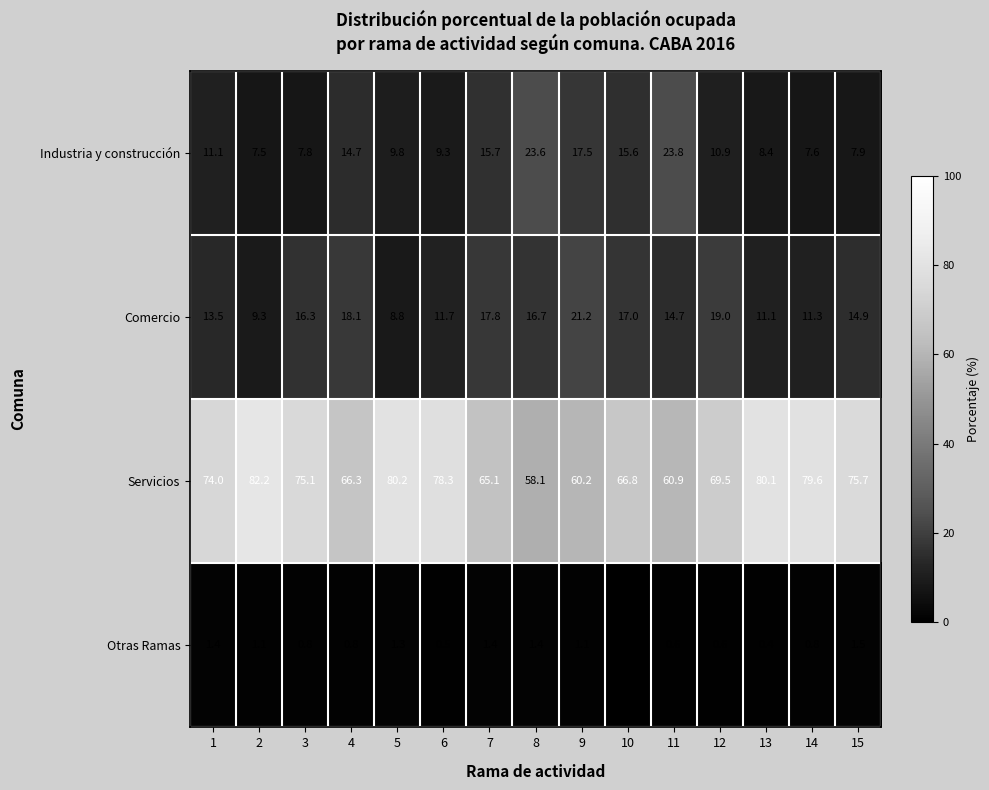

True or false: Comercio has a value of 21.6 at 1.

False